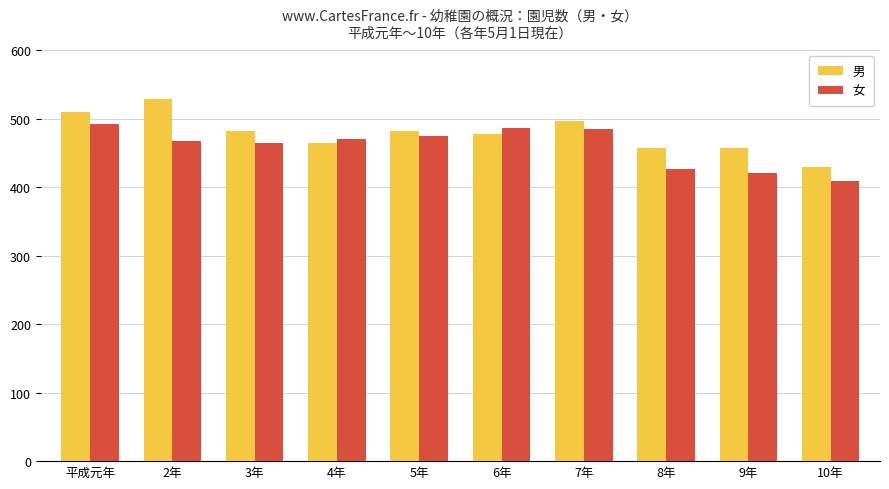

Which category has the lowest value across all series?

10年